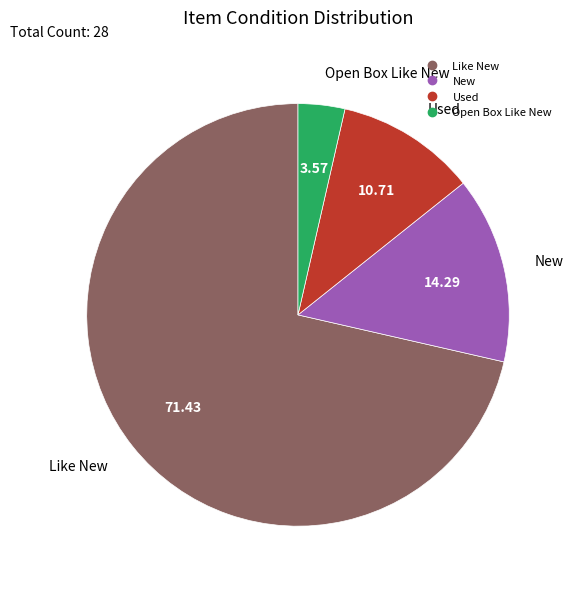

Rank the categories by value from highest to lowest.

Like New, New, Used, Open Box Like New